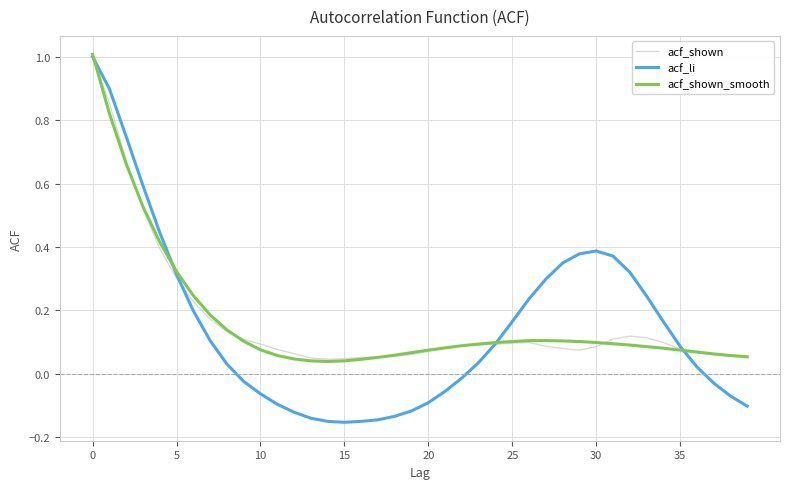

Which series has the largest range (max minus min)?

acf_li